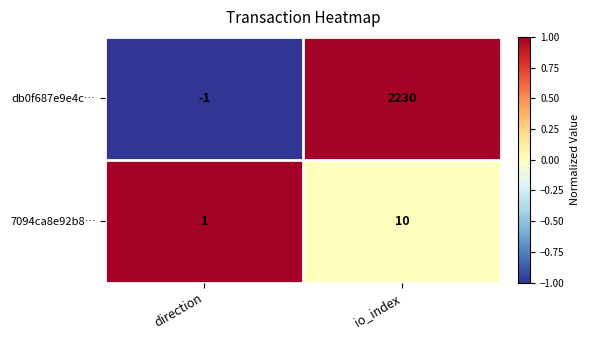

What is the sum of all db0f687e9e4c… values?

2229